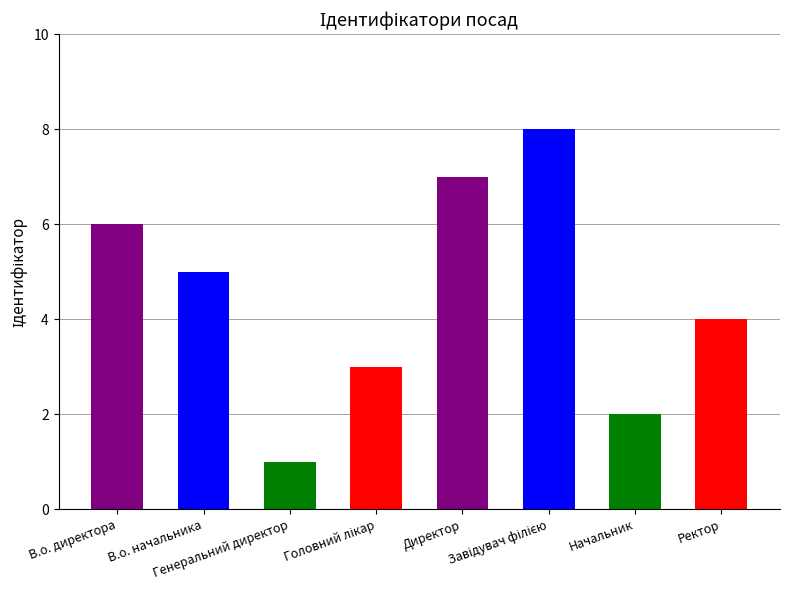

Count the values in the range 3 to 7.

5